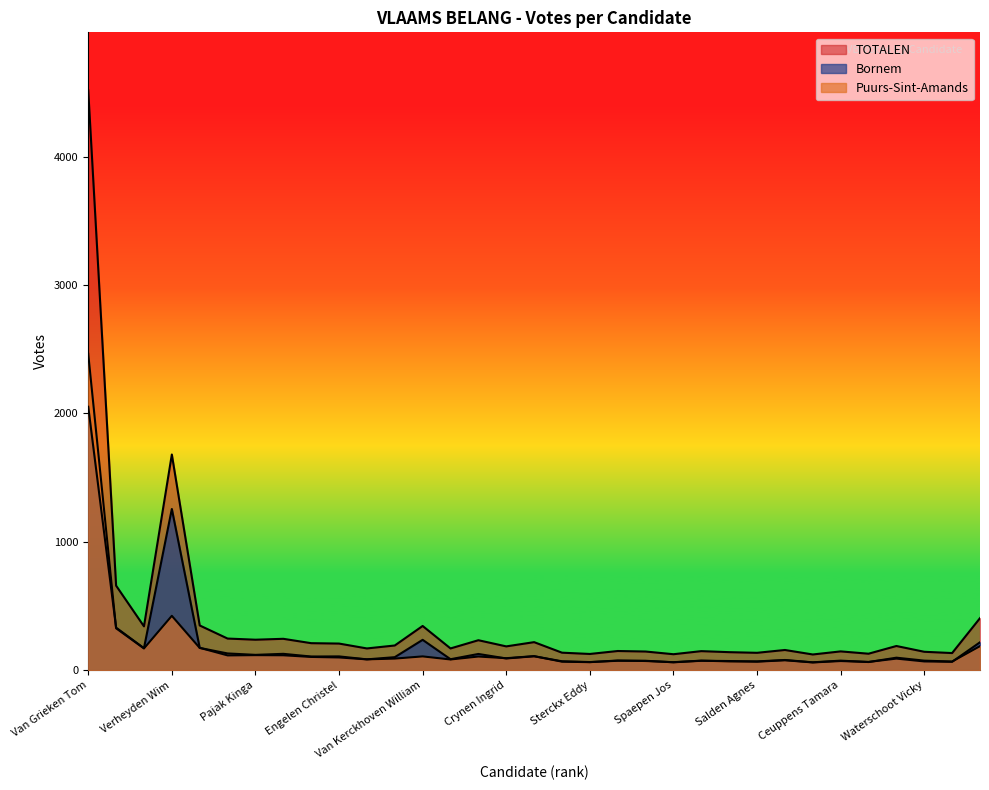

Where is the first local minimum for TOTALEN?

Devillé Dries